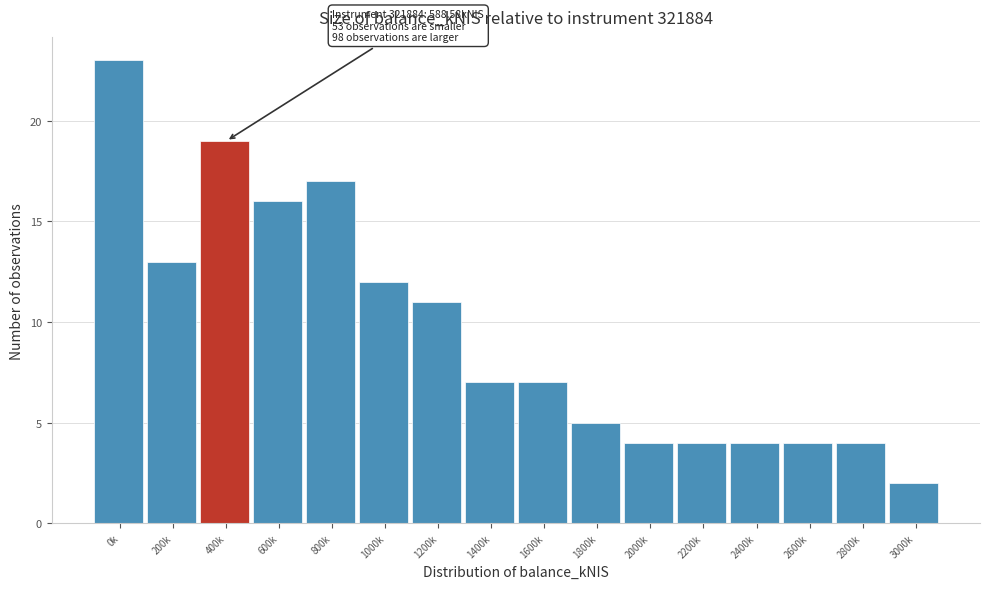

Reading left to right, transcribe all the data shown in this chart.

0k=23	200k=13	400k=19	600k=16	800k=17	1000k=12	1200k=11	1400k=7	1600k=7	1800k=5	2000k=4	2200k=4	2400k=4	2600k=4	2800k=4	3000k=2